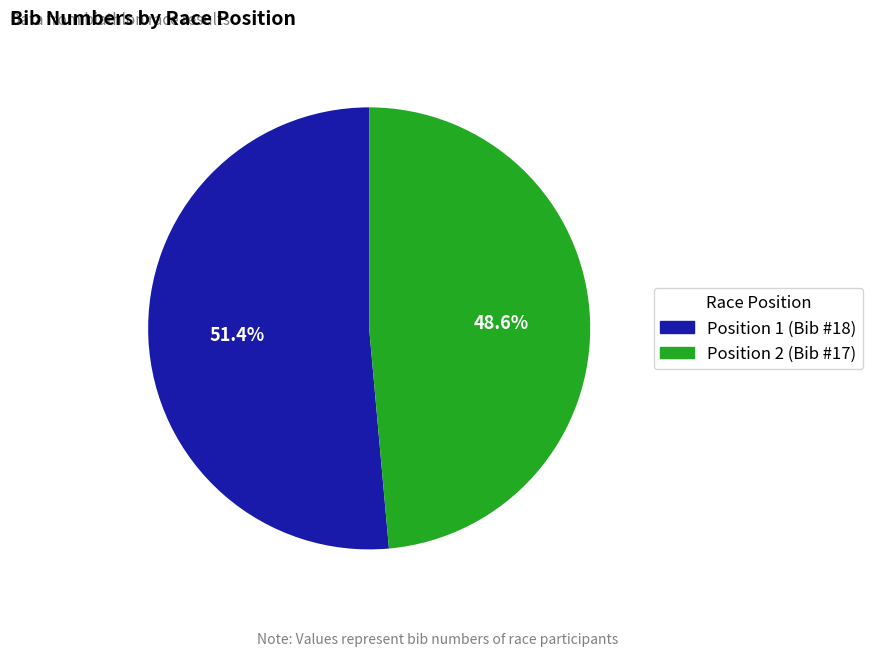

Does any single category account for the majority?

Yes